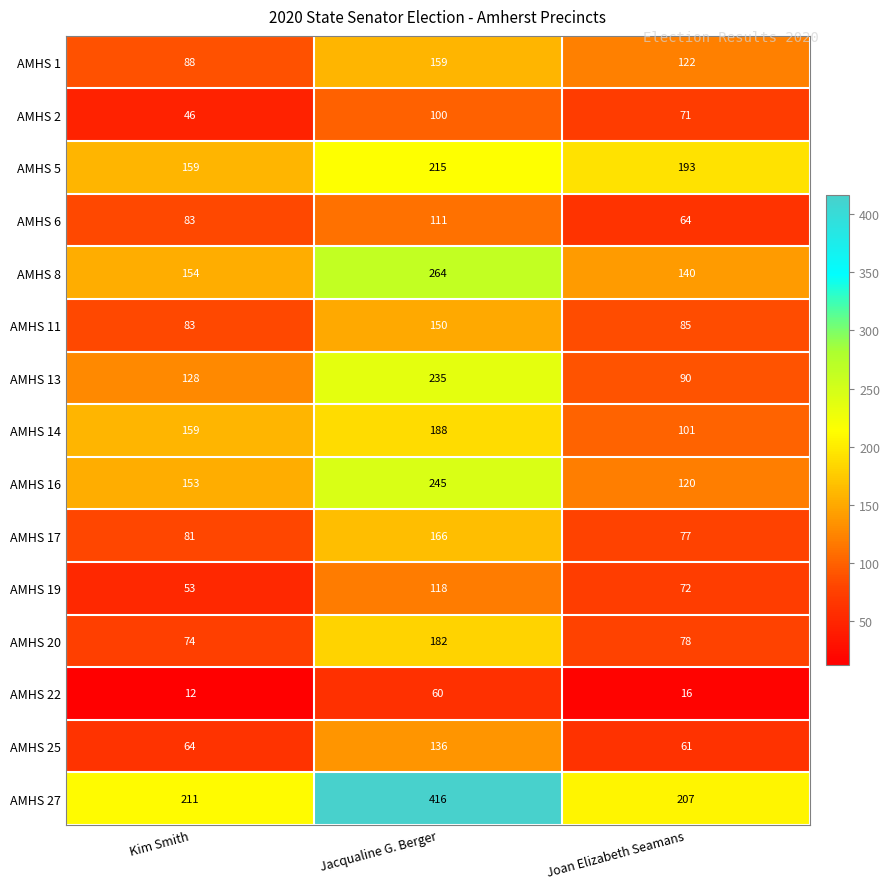

What is the difference between the AMHS 20 values at Joan Elizabeth Seamans and Kim Smith?

4